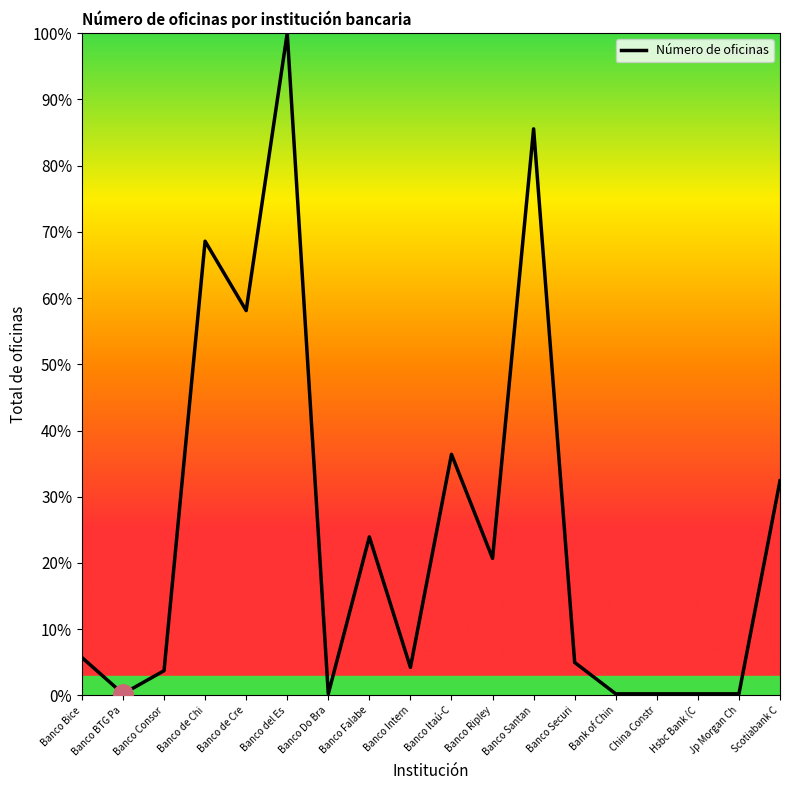

What position from the right is Banco Ripley?

8